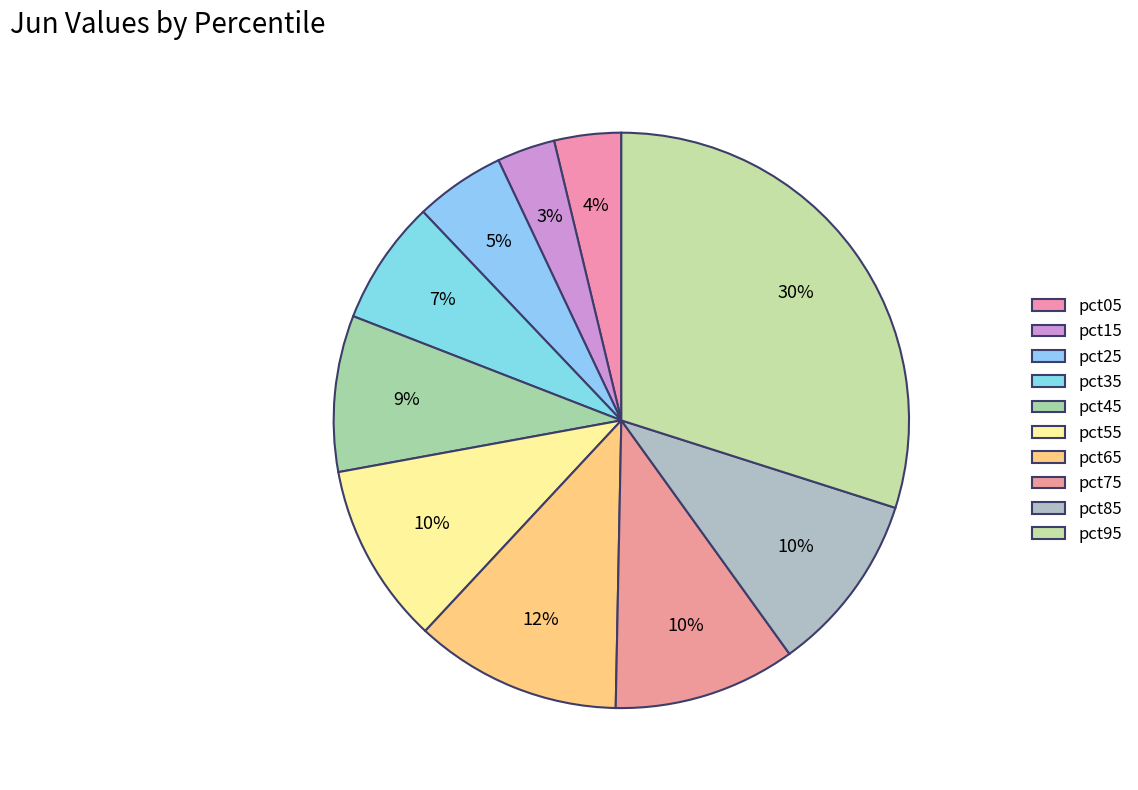

Which slice is the largest?

pct95